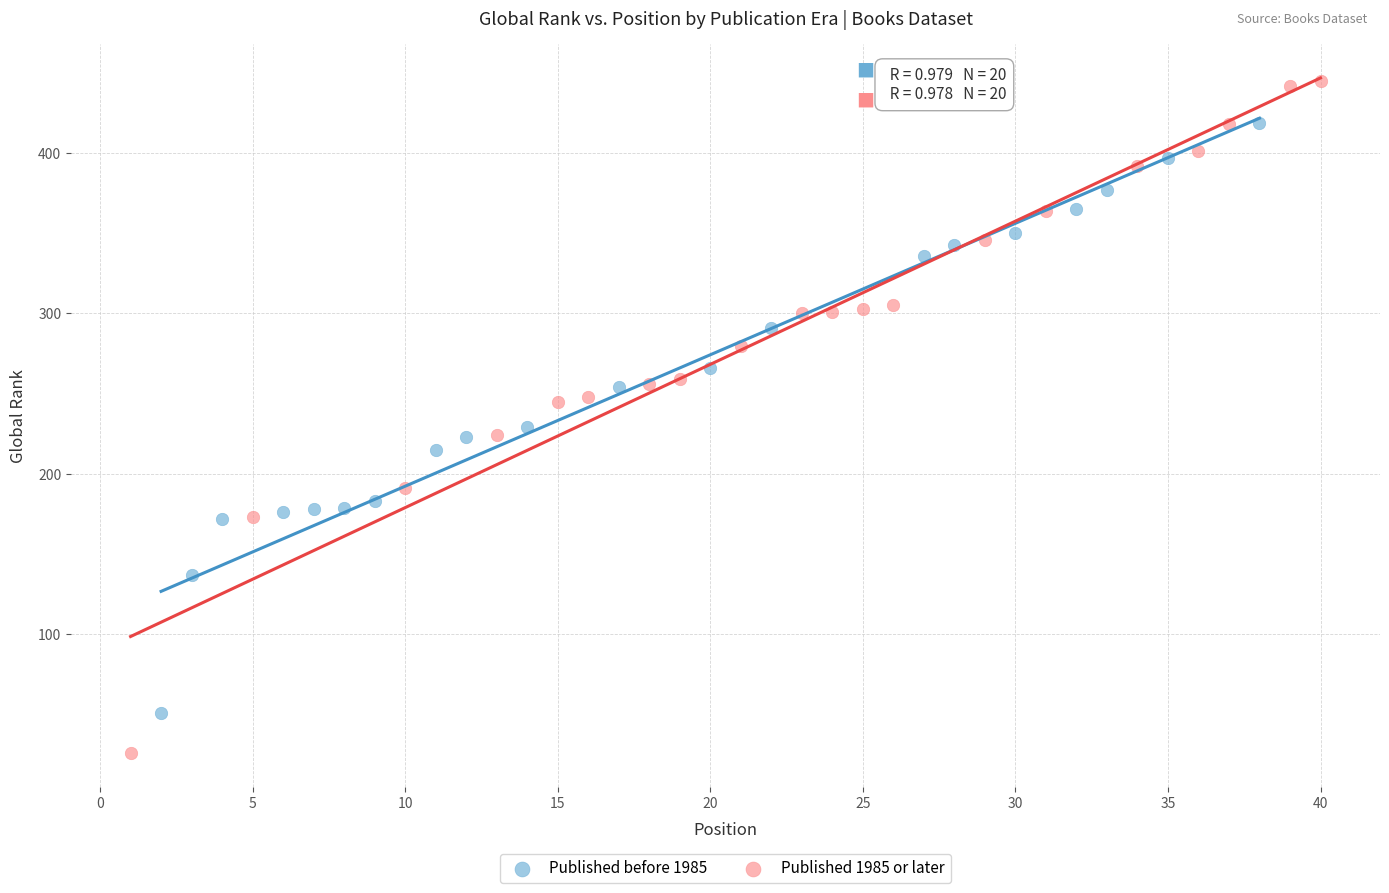

What are all the series names shown in the legend?

Published before 1985, Published 1985 or later